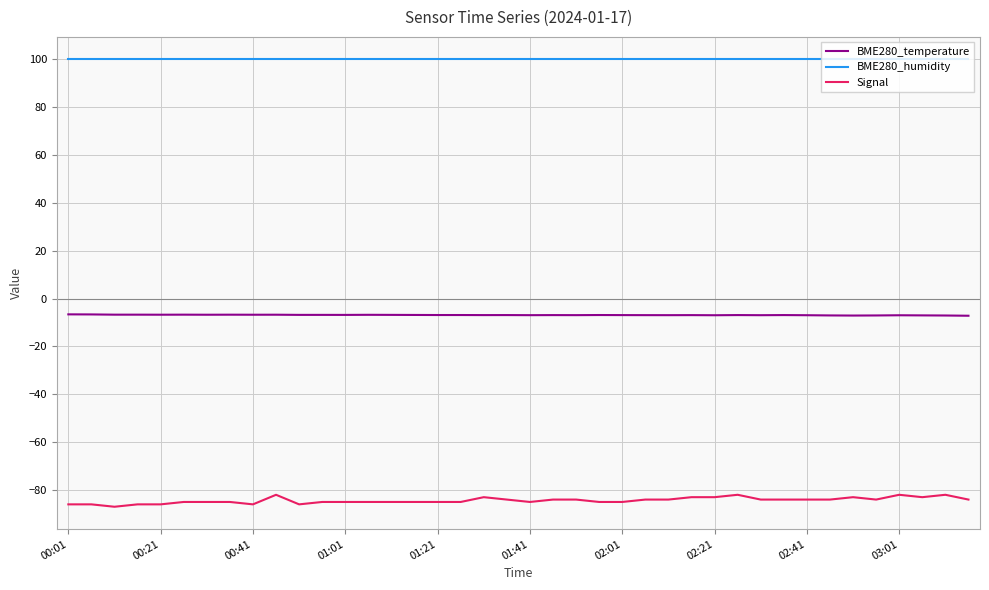

Which series has the largest total across all categories?

BME280_humidity